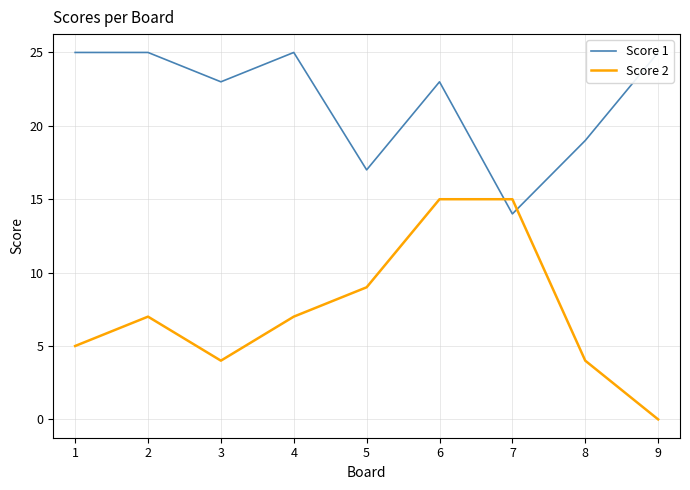

What is the sum of all Score 2 values?

66